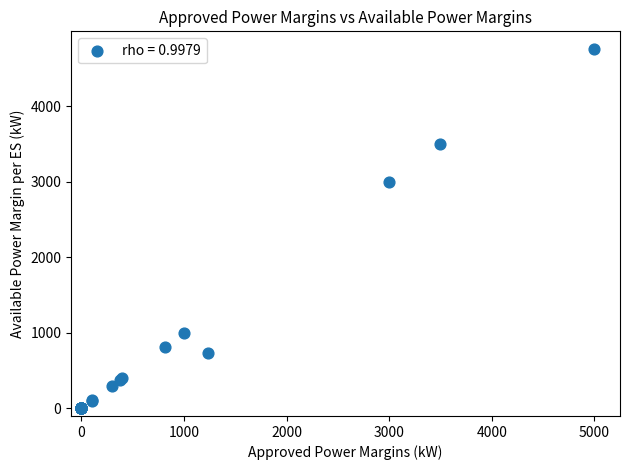

What Y value in the scatter plot is closest to 2376?

3000